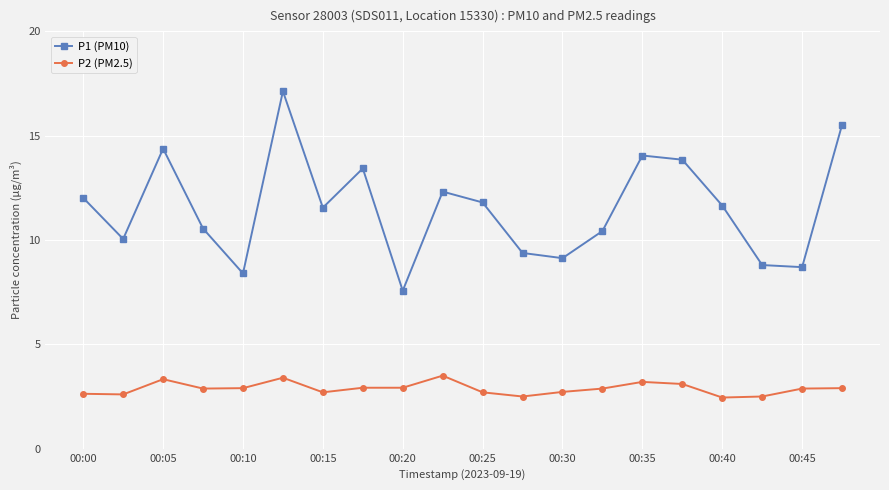

Which series has the largest range (max minus min)?

P1 (PM10)